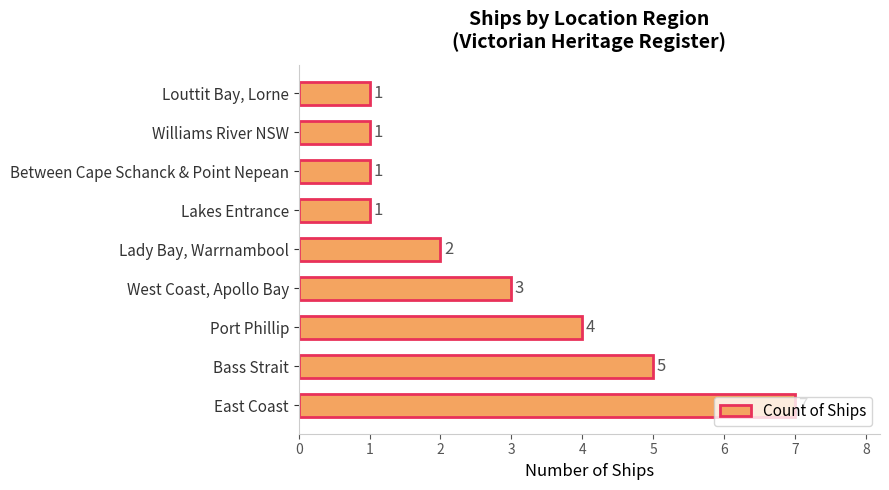

What is the greatest value displayed?

7